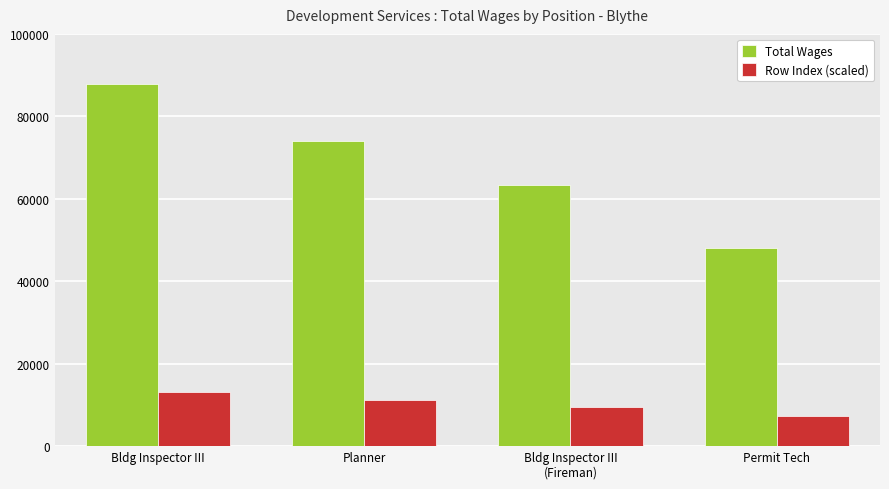

How many values in the Total Wages series are below 73907?

2